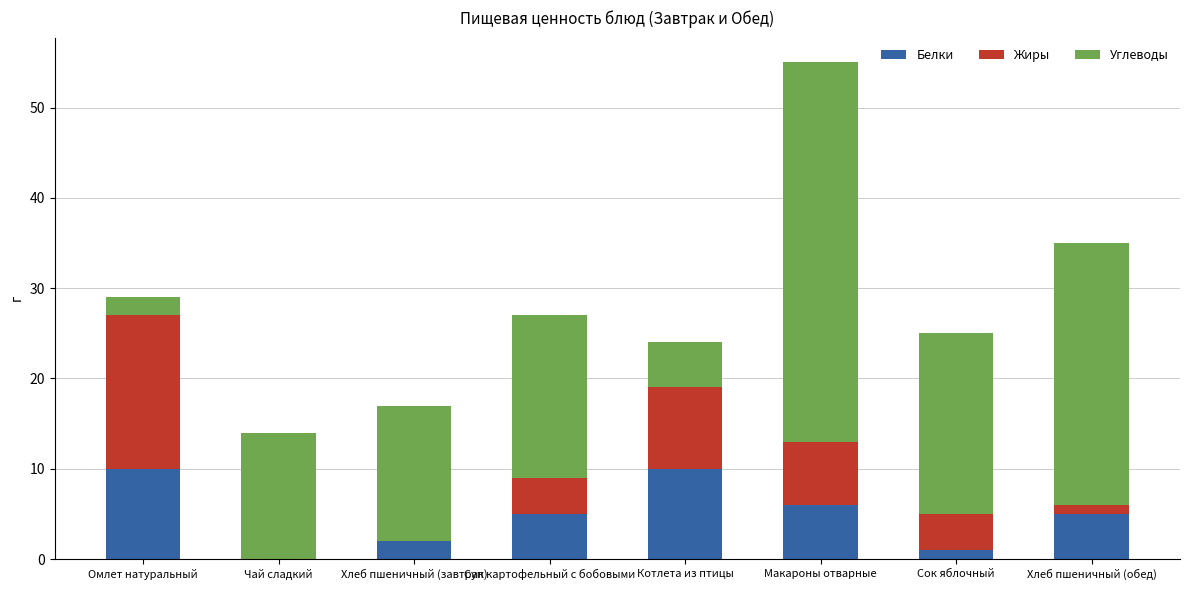

What is the maximum value for Белки?

10